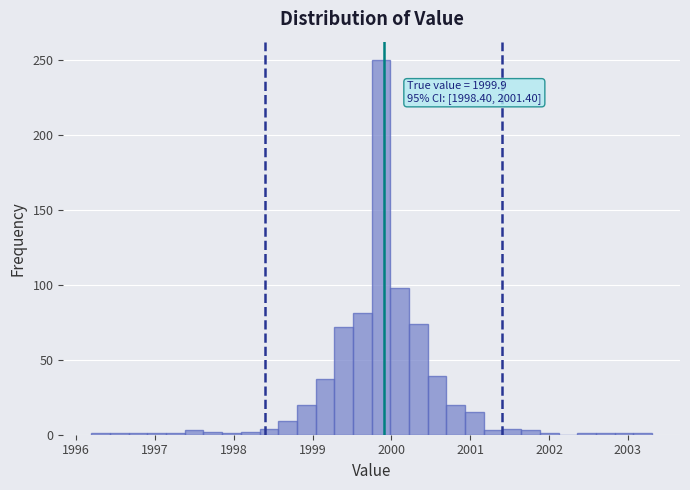

Read against the x-axis, roughly where is the centre of the tallest bar?

1999.9